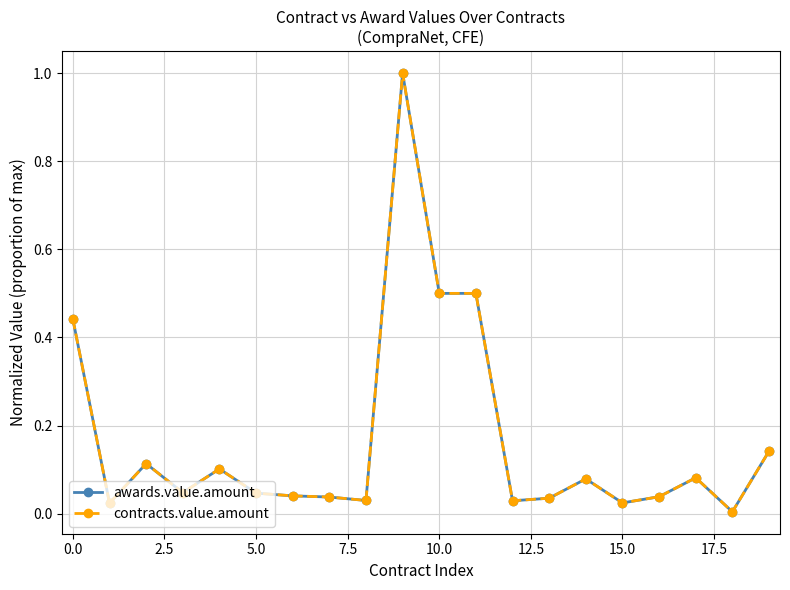

Which series has the largest range (max minus min)?

awards.value.amount